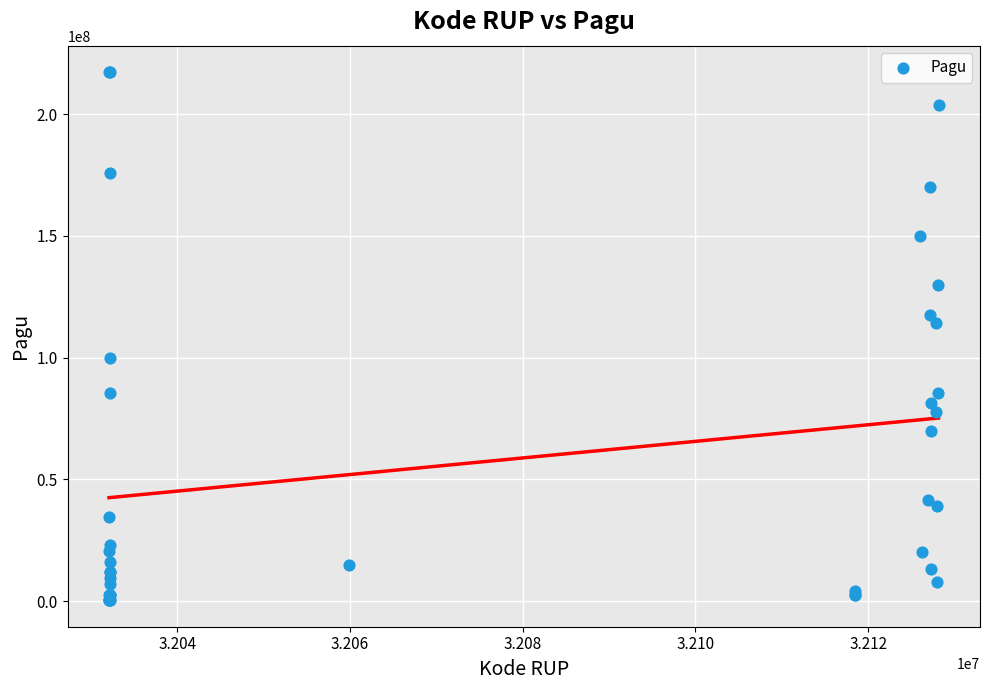

What Y value in the scatter plot is closest to 108830000?

114296000